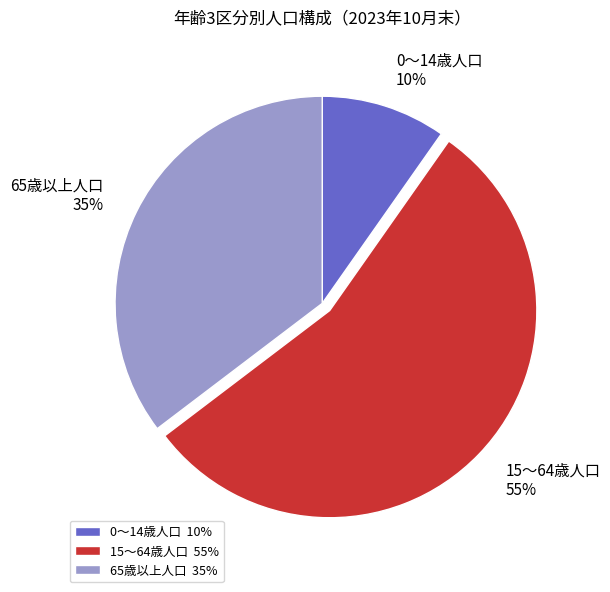

What is the majority slice?

15～64歳人口